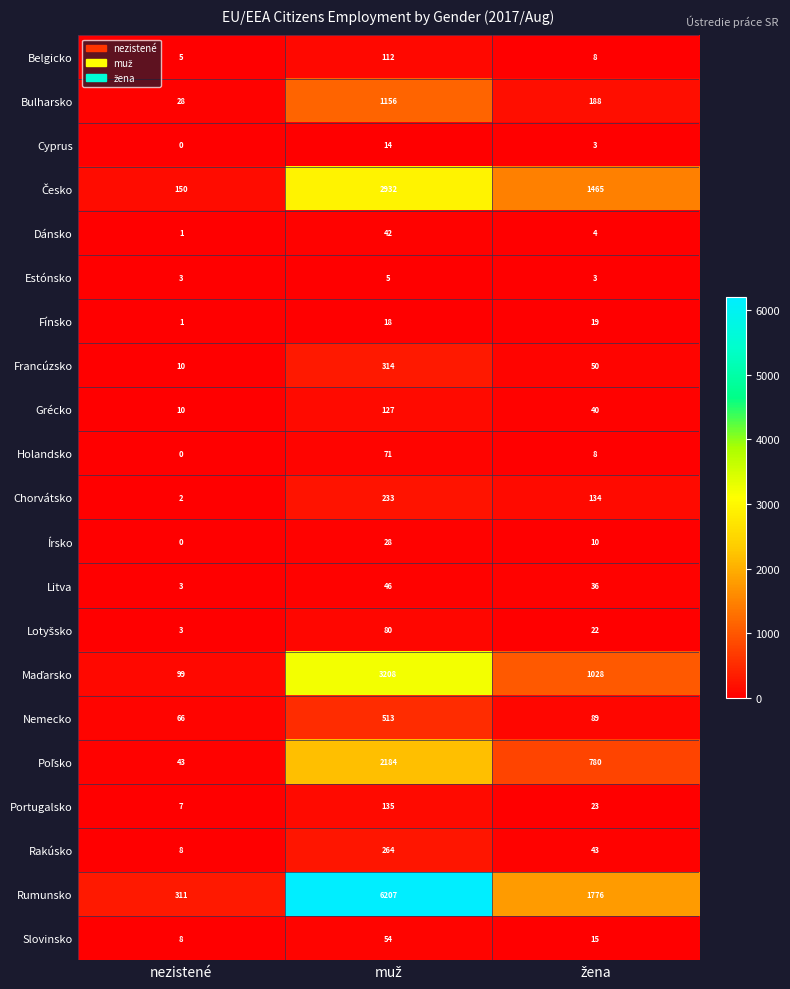

True or false: Grécko has a value of 4 at nezistené.

False